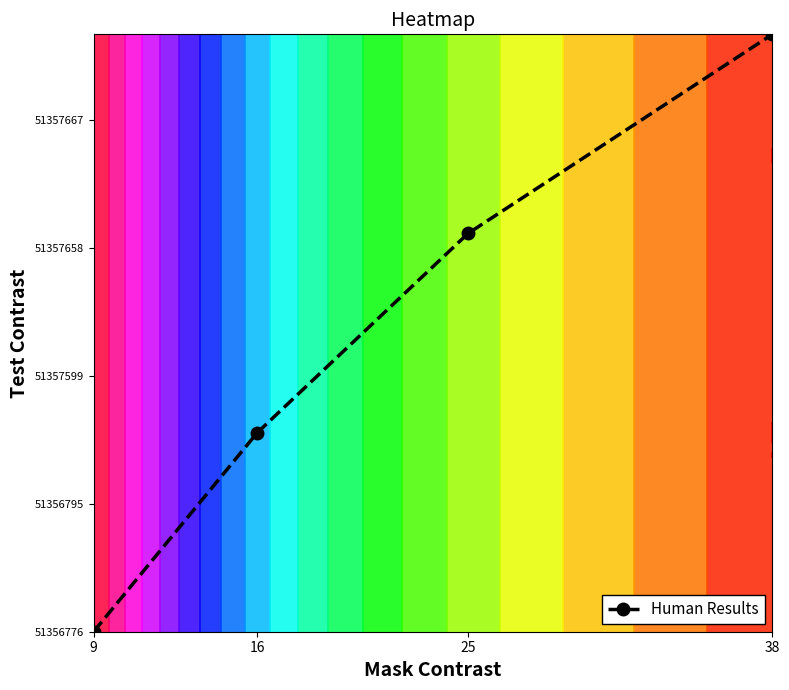

True or false: the data shows 2.8 at 38.

False